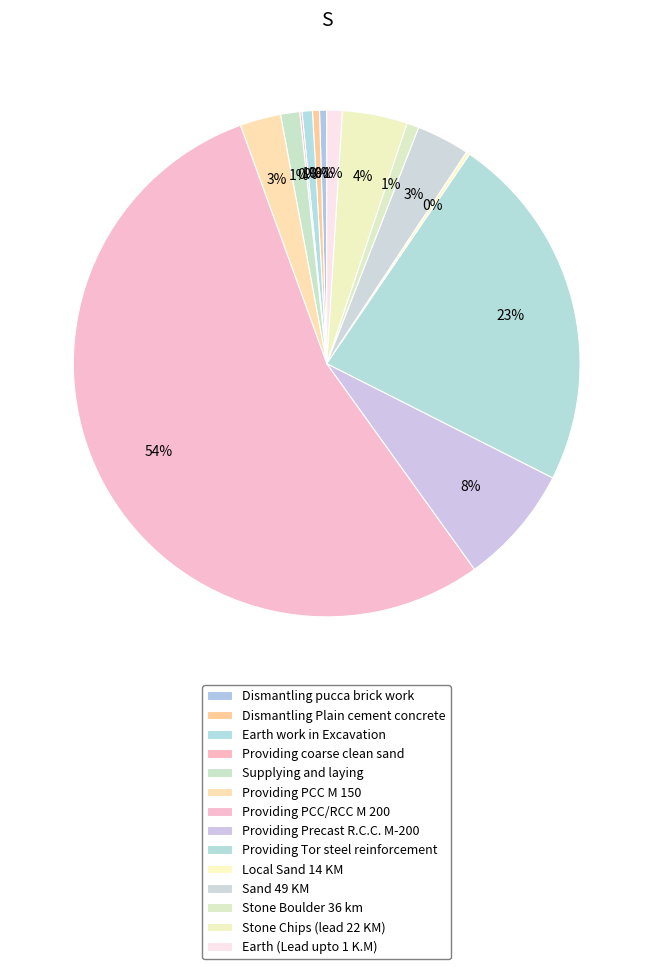

Rank the categories by value from lowest to highest.

Providing coarse clean sand, Local Sand 14 KM, Dismantling Plain cement concrete, Dismantling pucca brick work, Earth work in Excavation, Stone Boulder 36 km, Earth (Lead upto 1 K.M), Supplying and laying, Providing PCC M 150, Sand 49 KM, Stone Chips (lead 22 KM), Providing Precast R.C.C. M-200, Providing Tor steel reinforcement, Providing PCC/RCC M 200